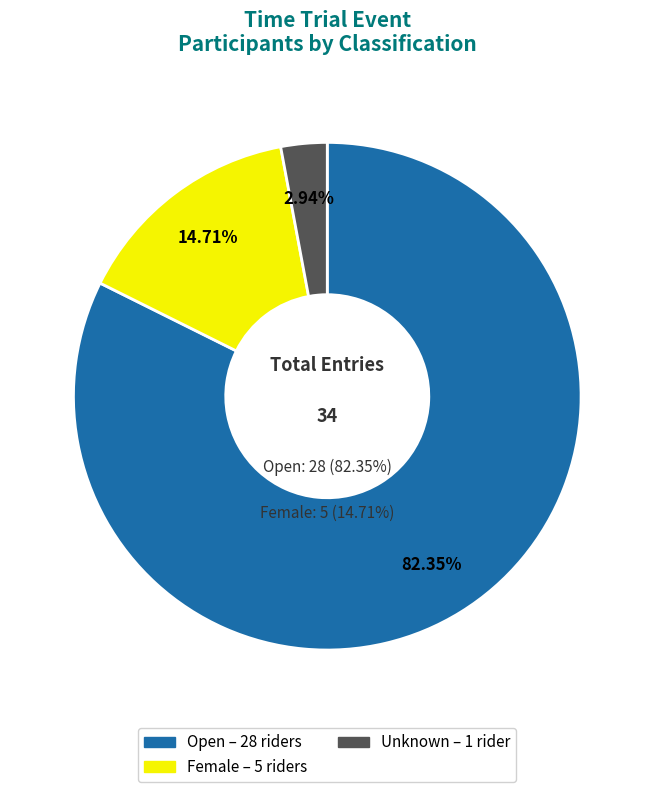

To the nearest percent, what is the combined percentage of Female and Open?

97%